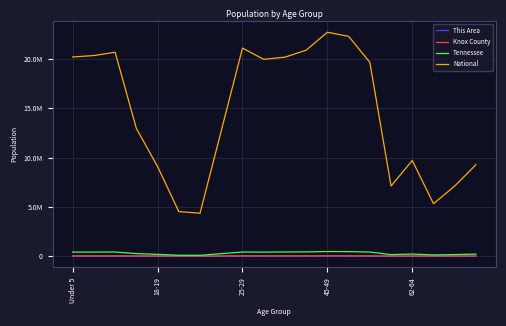

Does the chart have visible grid lines?

Yes